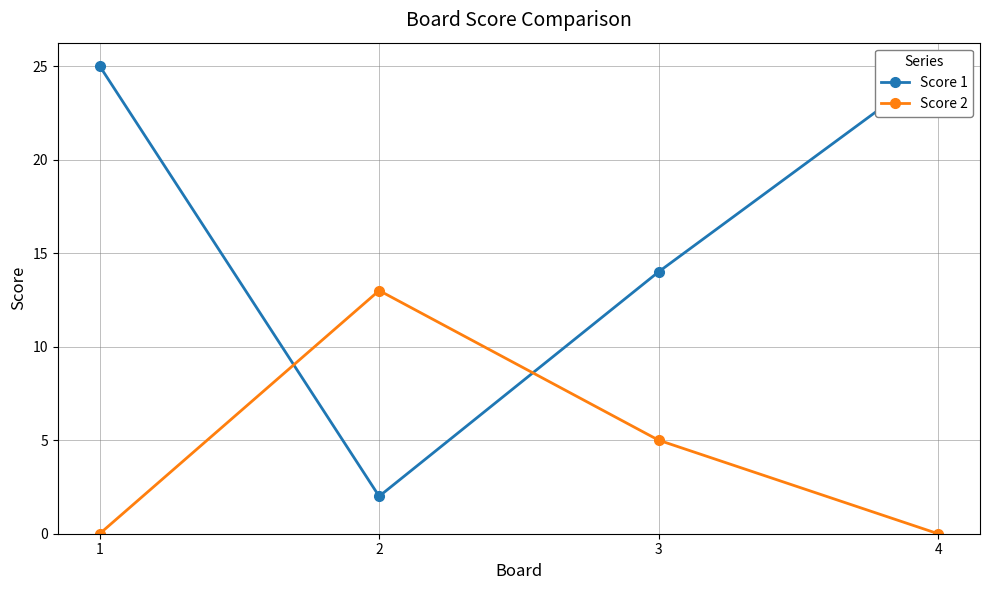

What is the total value across all series at 2?

15